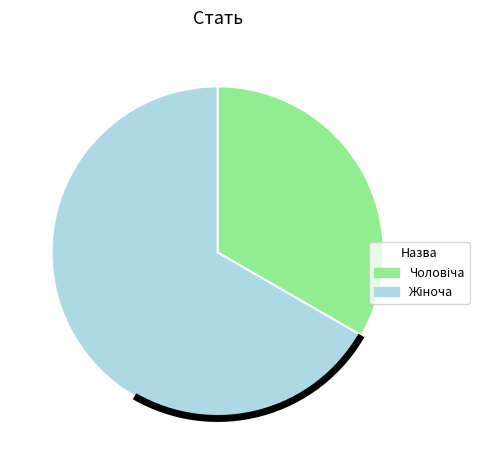

Does any single category account for the majority?

Yes